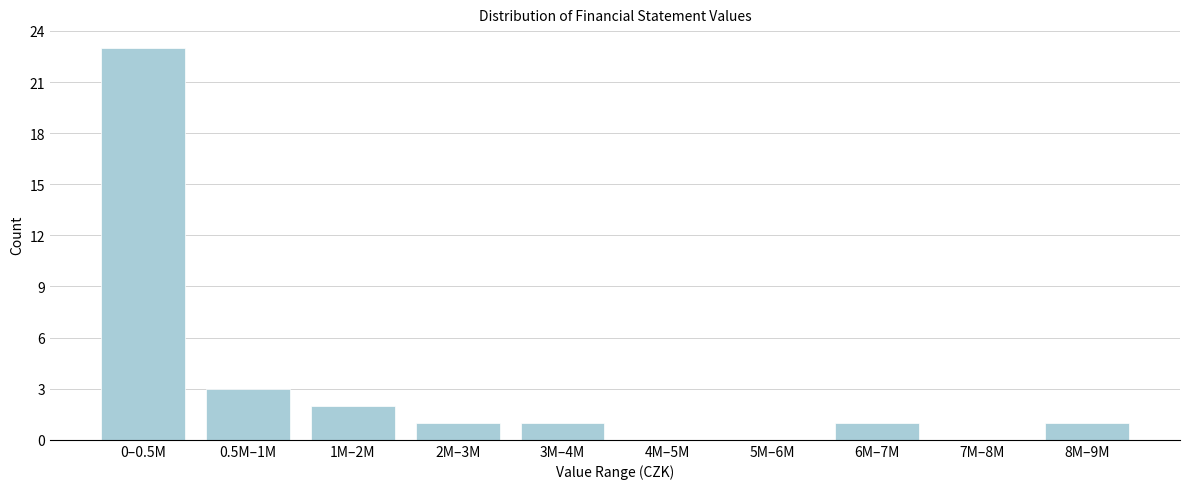

What is the ratio of the value at 3M–4M to the value at 8M–9M?

1.0